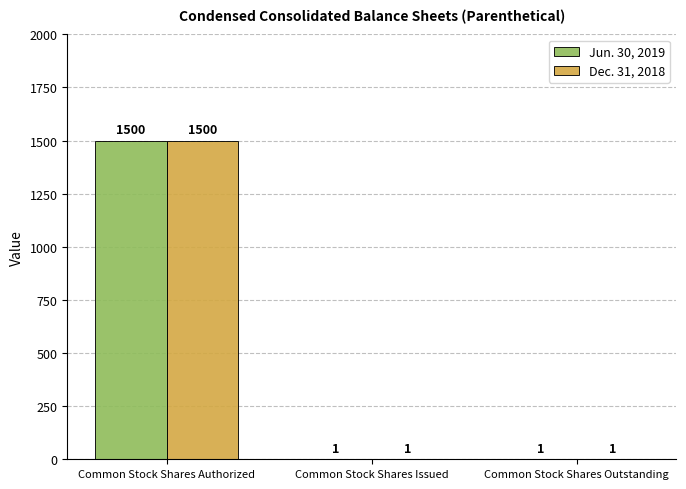

What is the total value across all series at Common Stock Shares Authorized?

3000